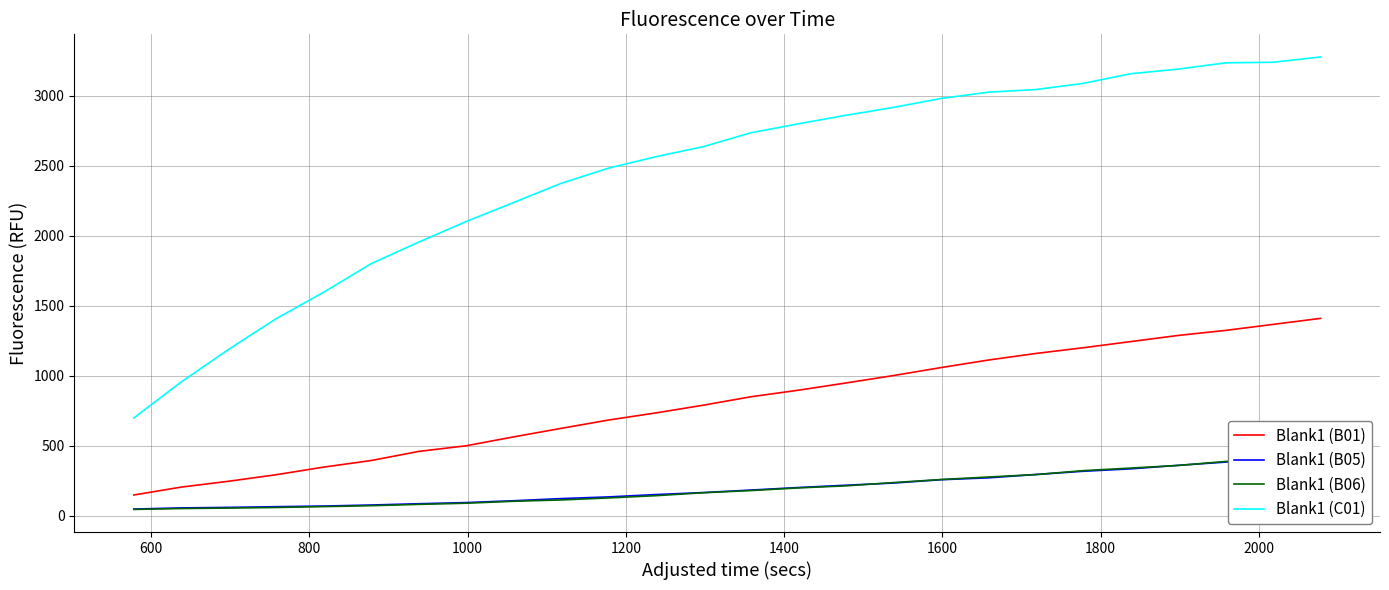

True or false: Blank1 (C01) and Blank1 (B01) intersect in this chart.

False